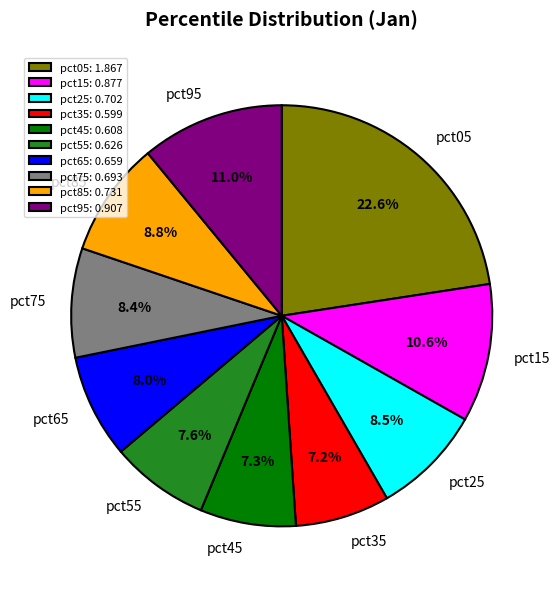

To the nearest percent, what is the average slice percentage?

10%